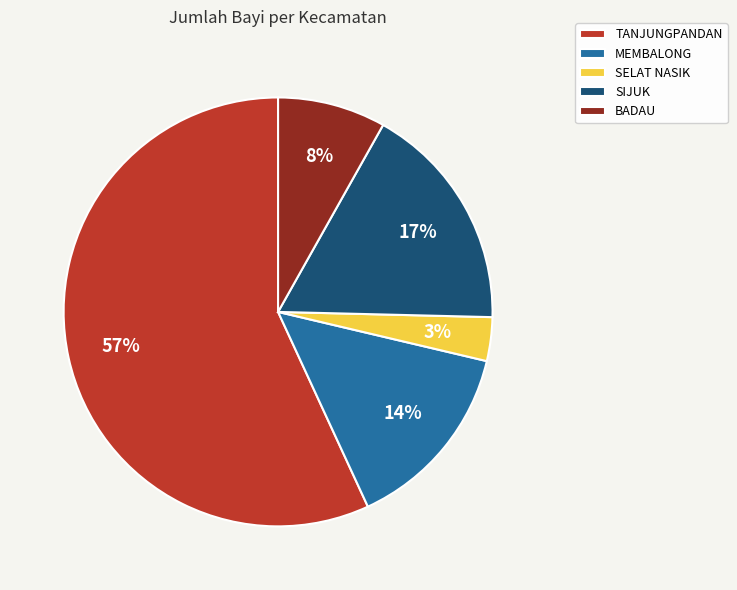

Rank the categories by value from lowest to highest.

SELAT NASIK, BADAU, MEMBALONG, SIJUK, TANJUNGPANDAN